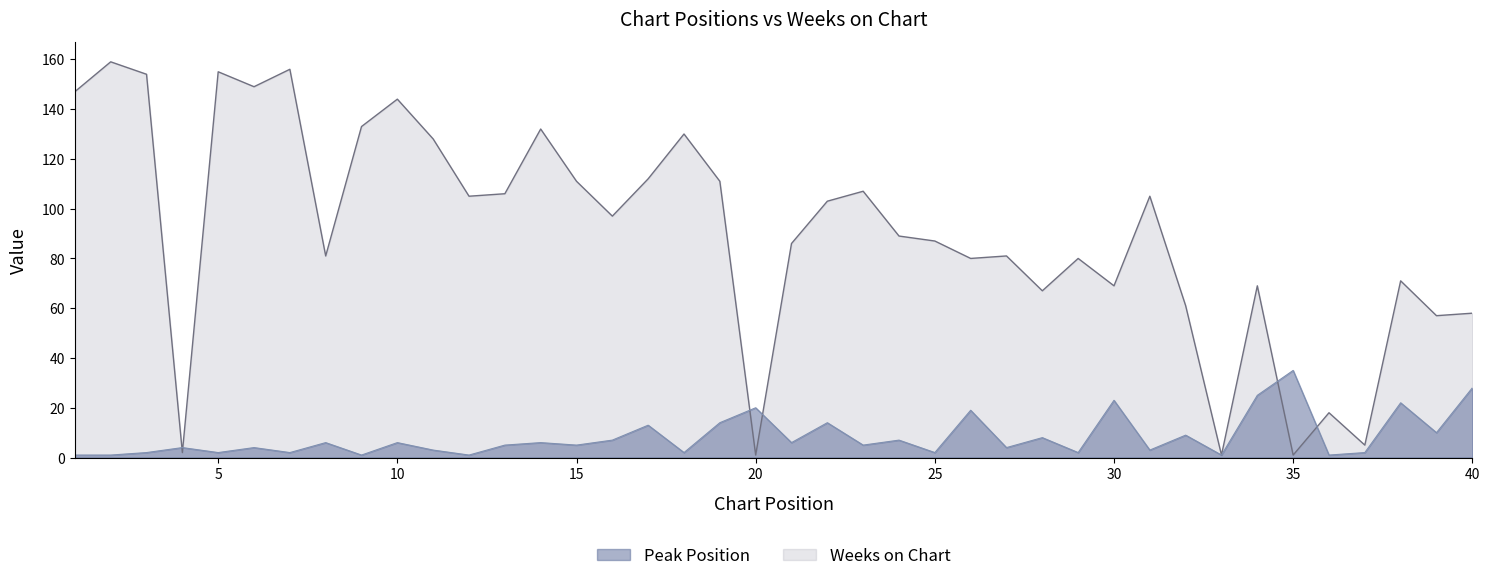

What is the sum of the Peak Position values at 26 and 36?

20